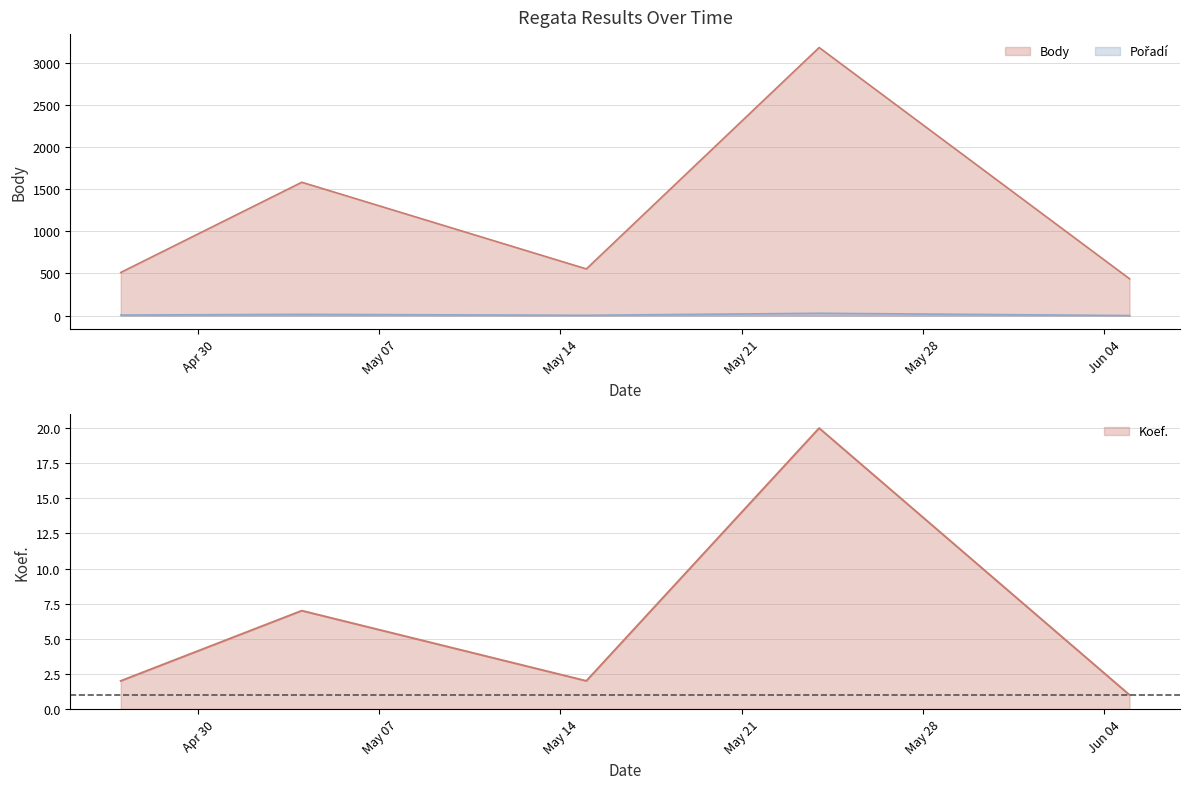

What is the average value of the Koef. series?

6